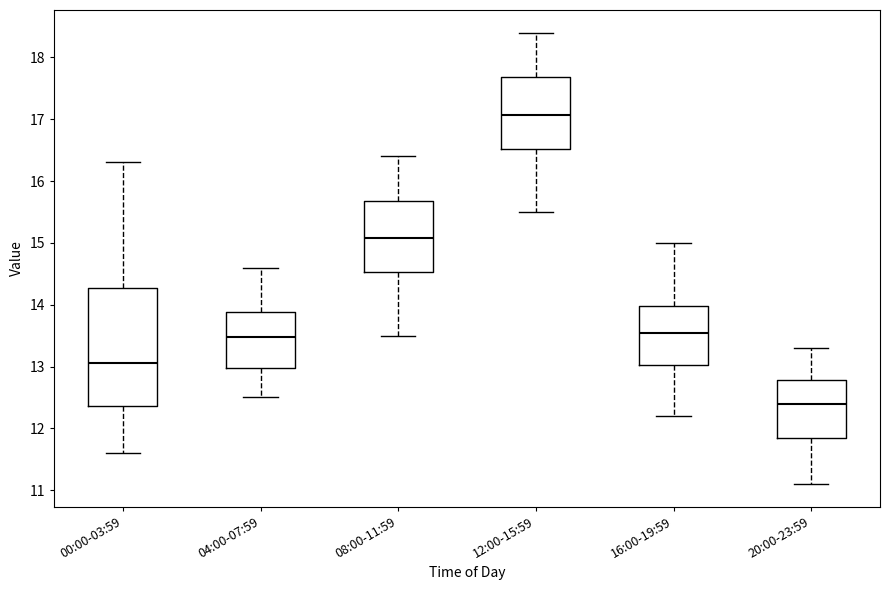

Reading left to right, read every box against the y-axis: the position of its median line, the range the box covers, and the ends of its whiskers. The values are not printed on the chart, so give them approximately, as read against the axis.

00:00-03:59: median 13.1, box 12.4 to 14.3, whiskers 11.6 to 16.3
04:00-07:59: median 13.5, box 13.0 to 13.9, whiskers 12.5 to 14.6
08:00-11:59: median 15.1, box 14.5 to 15.7, whiskers 13.5 to 16.4
12:00-15:59: median 17.1, box 16.5 to 17.7, whiskers 15.5 to 18.4
16:00-19:59: median 13.6, box 13.0 to 14.0, whiskers 12.2 to 15.0
20:00-23:59: median 12.4, box 11.9 to 12.8, whiskers 11.1 to 13.3